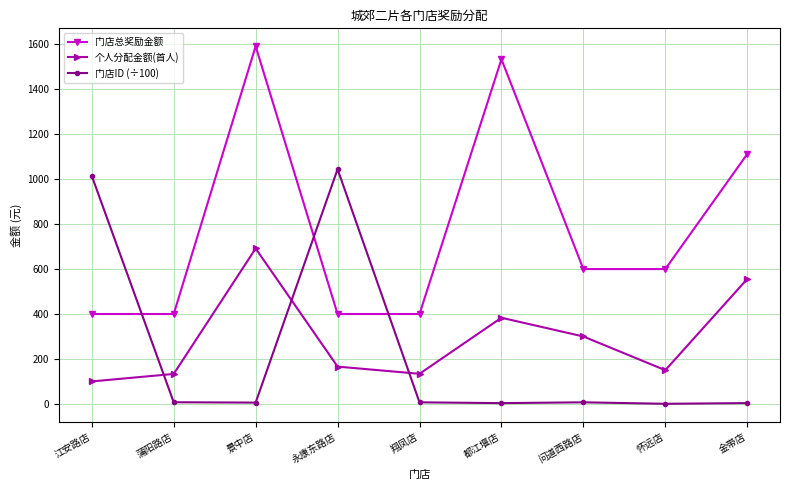

What is the maximum value for 门店总奖励金额?

1591.6